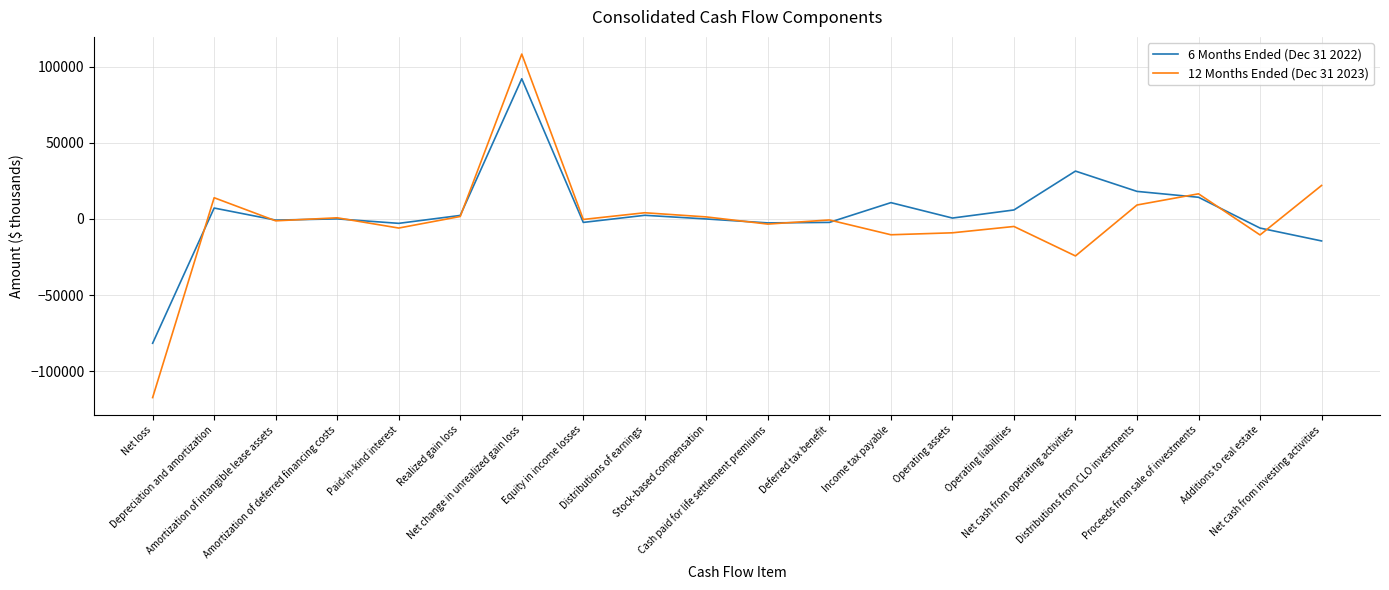

Does the chart display data point markers on the line(s)?

No